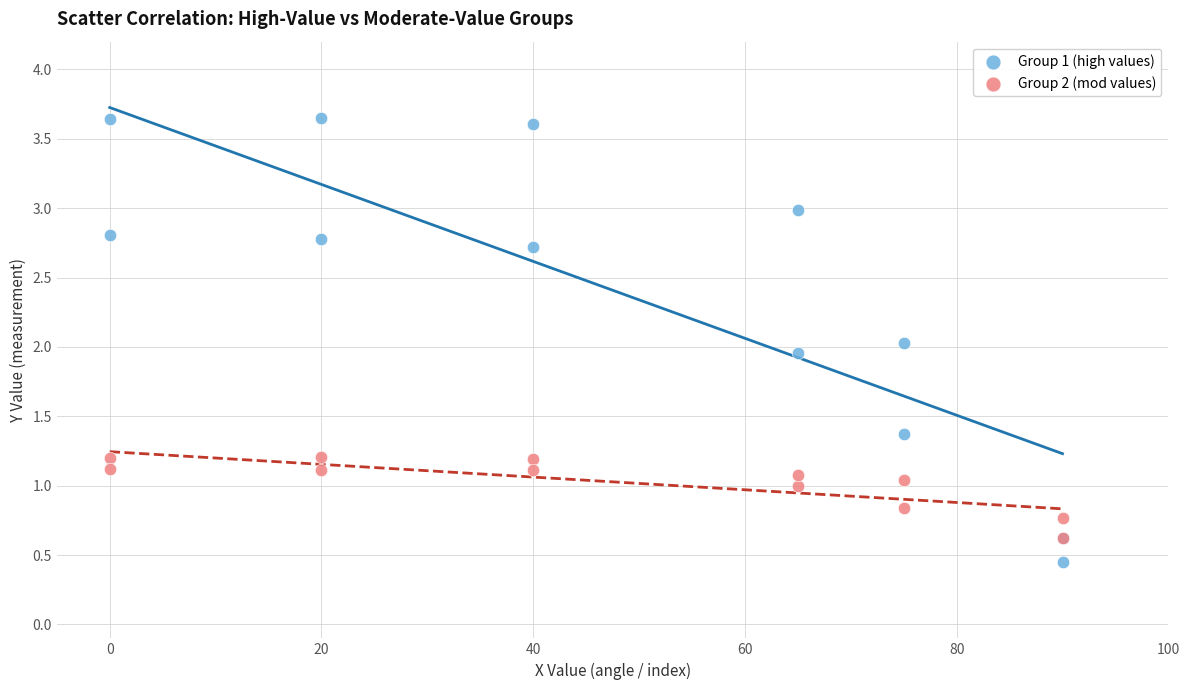

What are all the series names shown in the legend?

Group 1 (high values), Group 2 (mod values)